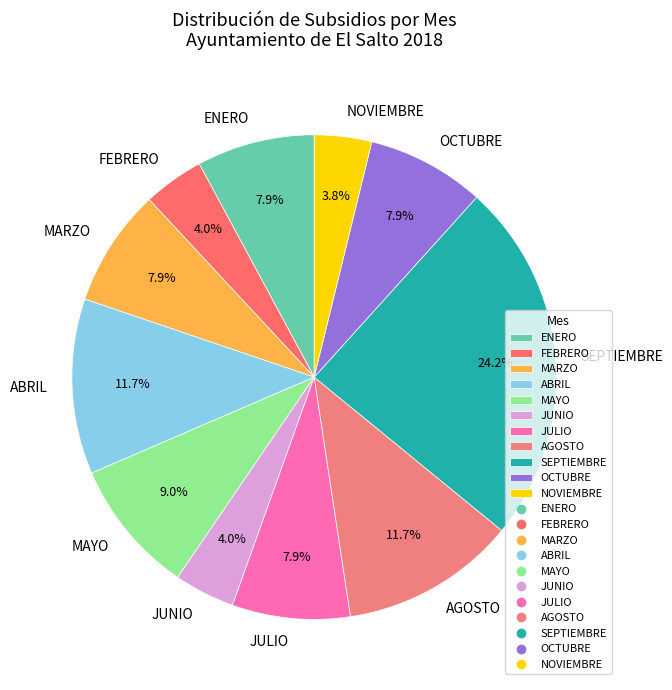

What percentage is the JUNIO slice, to the nearest percent?

4%